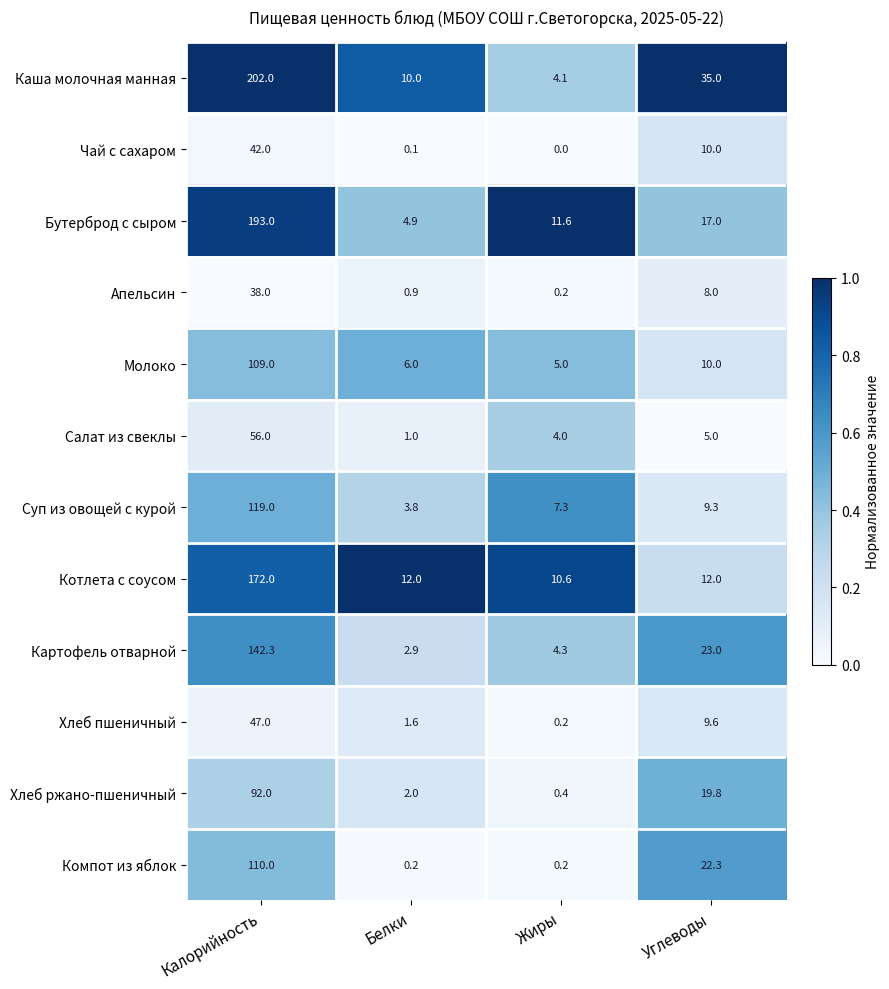

At which label is Компот из яблок closest to 55?

Углеводы